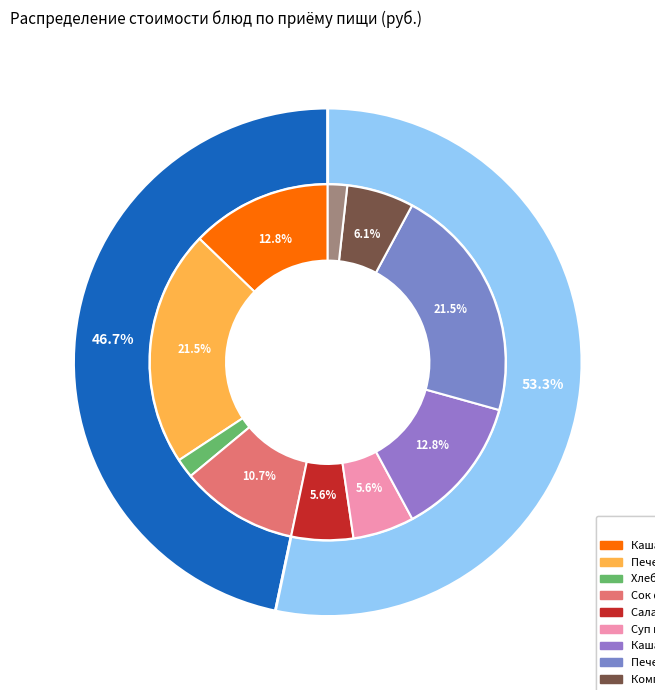

To the nearest percent, what portion does Компот из сухофруктов represent?

6%